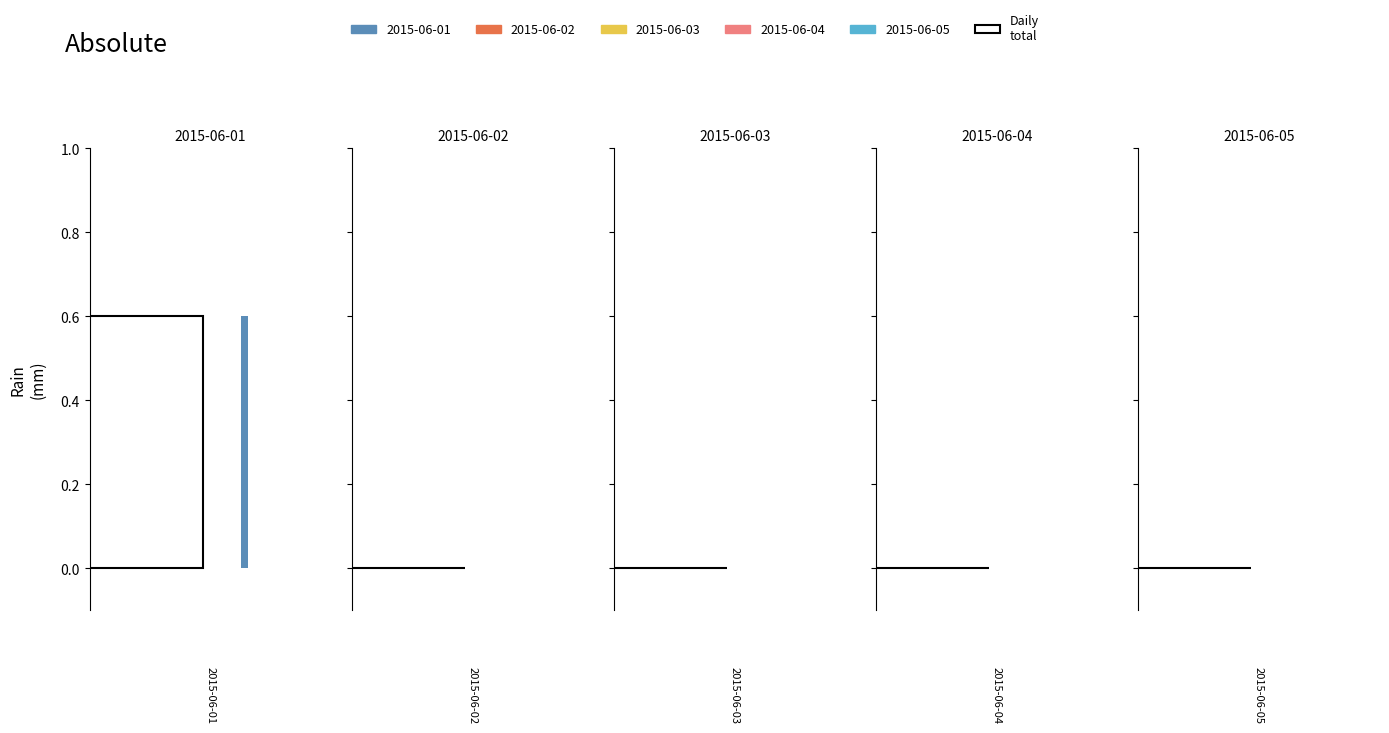

Reading left to right, extract all data points from this chart.

2015-06-01: 0.0	0.0	0.0	0.0	0.0	0.0	0.0	0.0	0.0	0.0	0.0	0.0	0.0	0.0	0.0	0.6	0.0	0.0	0.0	0.0	0.0	0.0	0.0	0.0
2015-06-02: 0.0	0.0	0.0	0.0	0.0	0.0	0.0	0.0	0.0	0.0	0.0	0.0	0.0	0.0	0.0	0.0	0.0	0.0	0.0	0.0	0.0	0.0	0.0	0.0
2015-06-03: 0.0	0.0	0.0	0.0	0.0	0.0	0.0	0.0	0.0	0.0	0.0	0.0	0.0	0.0	0.0	0.0	0.0	0.0	0.0	0.0	0.0	0.0	0.0	0.0
2015-06-04: 0.0	0.0	0.0	0.0	0.0	0.0	0.0	0.0	0.0	0.0	0.0	0.0	0.0	0.0	0.0	0.0	0.0	0.0	0.0	0.0	0.0	0.0	0.0	0.0
2015-06-05: 0.0	0.0	0.0	0.0	0.0	0.0	0.0	0.0	0.0	0.0	0.0	0.0	0.0	0.0	0.0	0.0	0.0	0.0	0.0	0.0	0.0	0.0	0.0	0.0